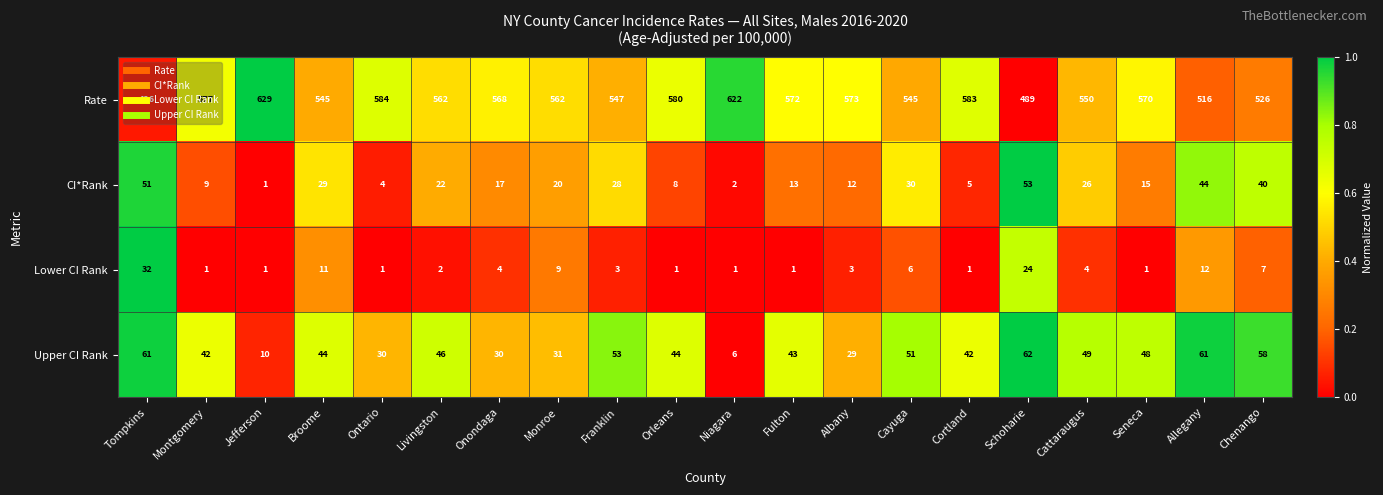

At which category is the sum across all series the highest?

Jefferson